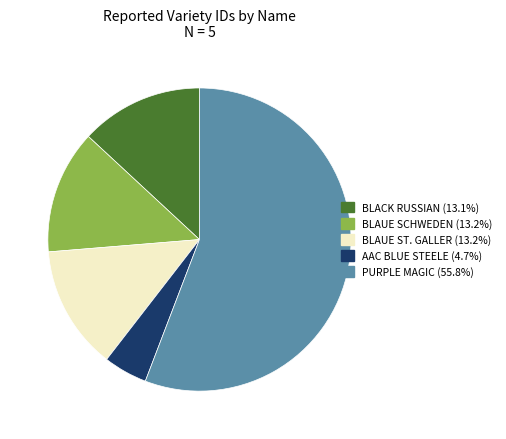

Approximately how many times larger is the value at BLAUE ST. GALLER compared to BLAUE SCHWEDEN?

1.0